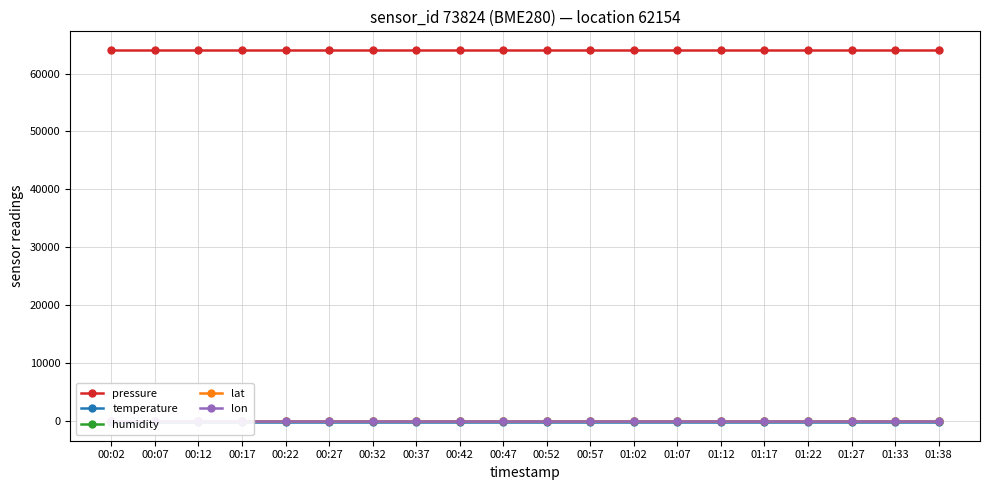

What is the approximate value of humidity at 00:42?

100.0